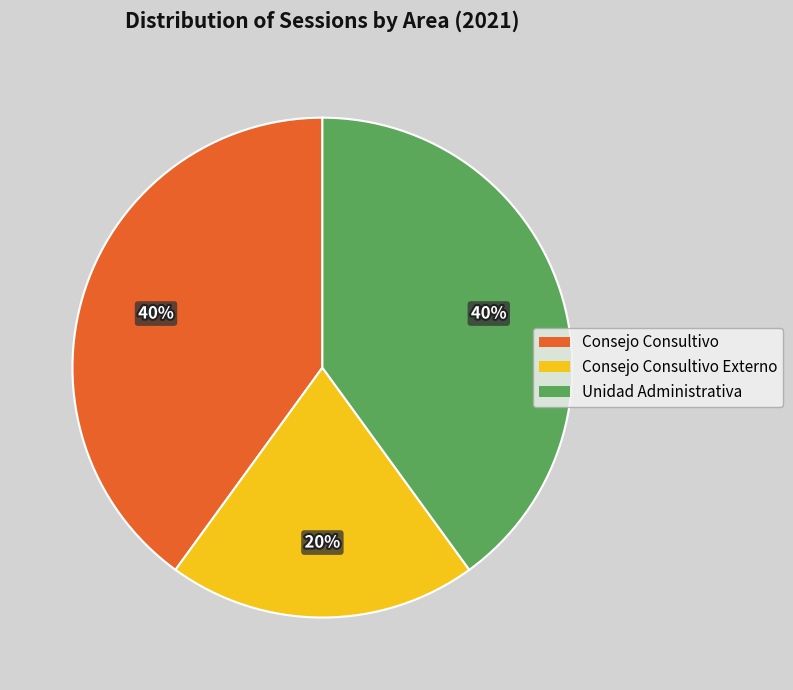

To the nearest percent, what is the difference between the largest and smallest slice percentages?

20%